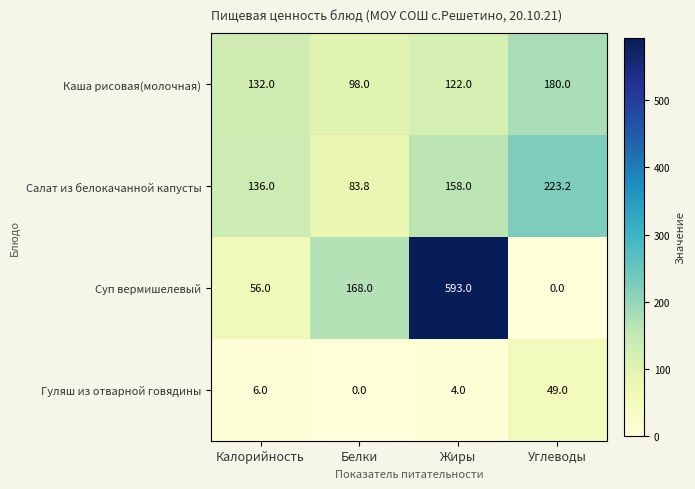

What is the difference between the maximum and minimum values in the Салат из белокачанной капусты series?

139.4